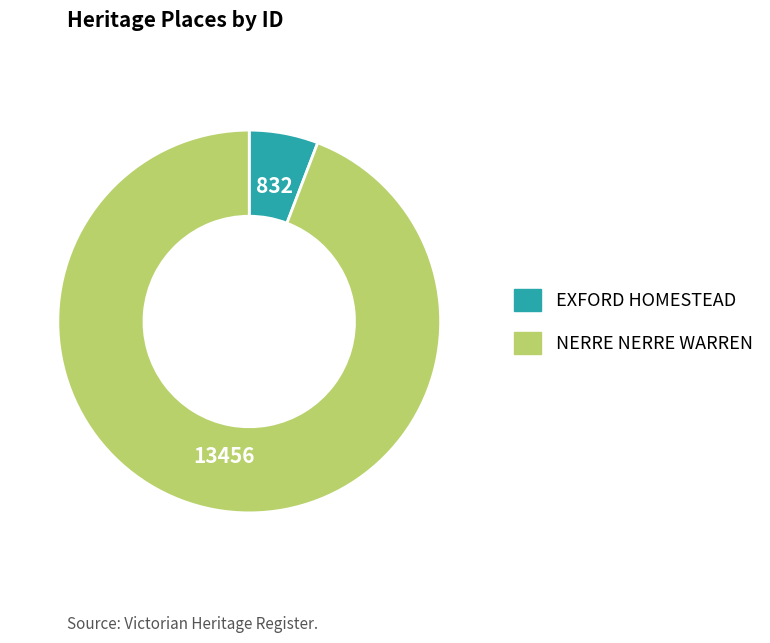

Which slice is the smallest?

EXFORD HOMESTEAD